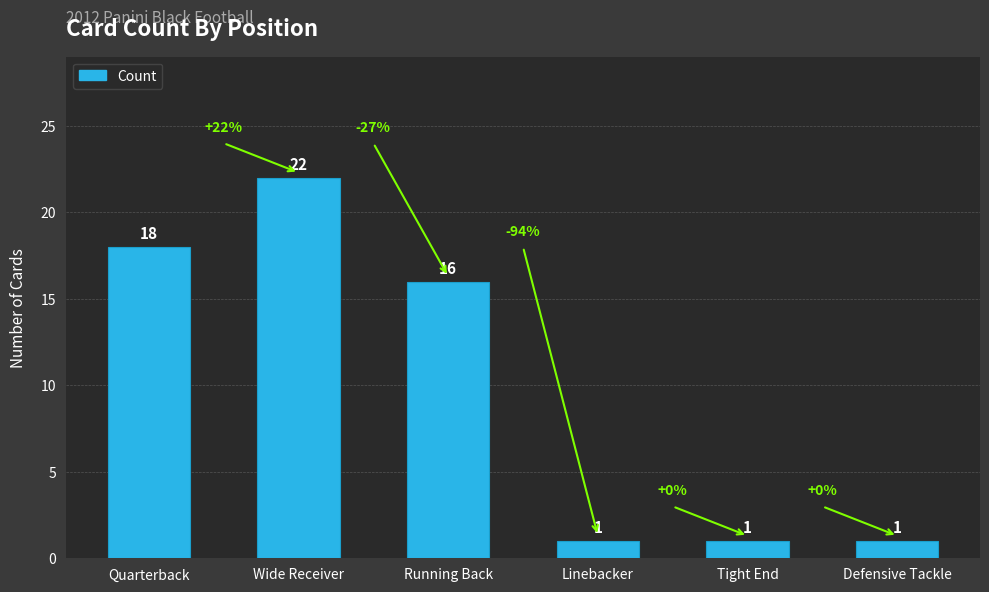

What is the difference between the maximum and minimum values?

21